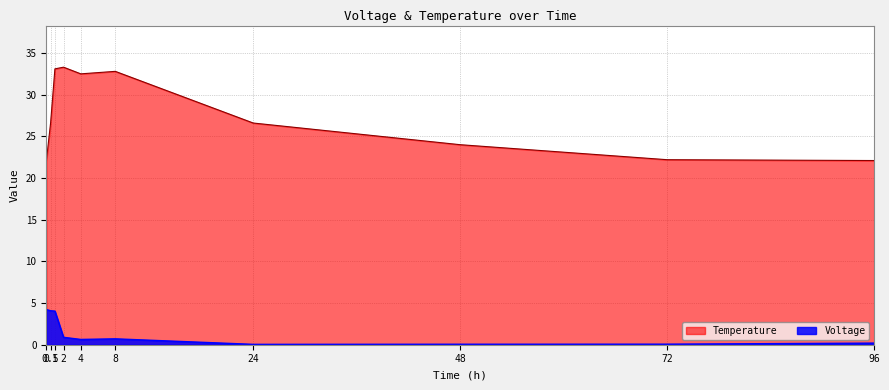

True or false: Temperature and Voltage intersect in this chart.

False